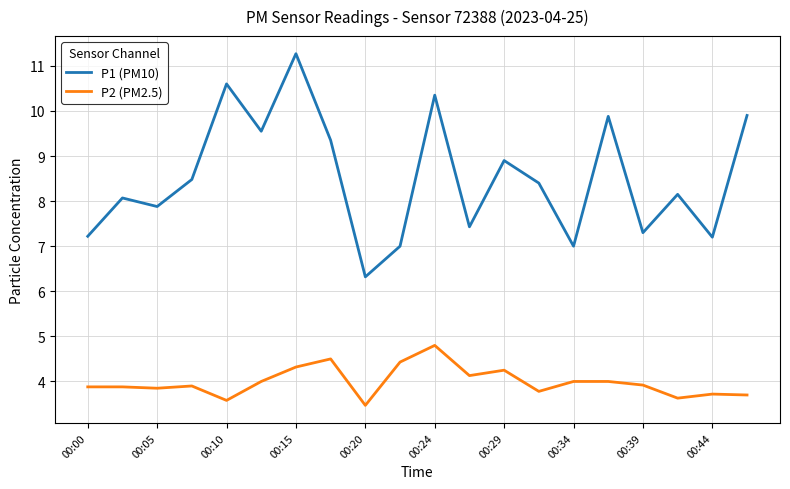

List the series in order of their peak value, lowest first.

P2 (PM2.5), P1 (PM10)